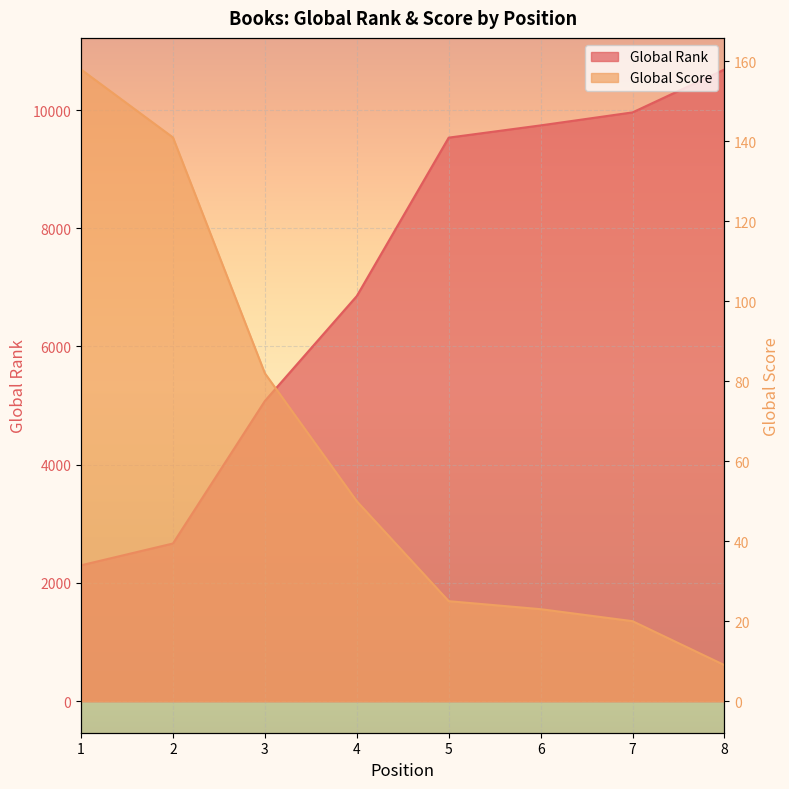

What is the sum of all Global Score values?

508